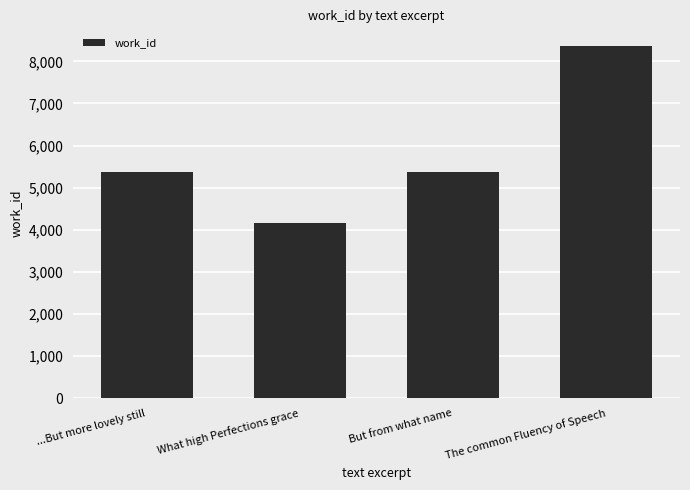

Count the values in the range 5366 to 8365.

3